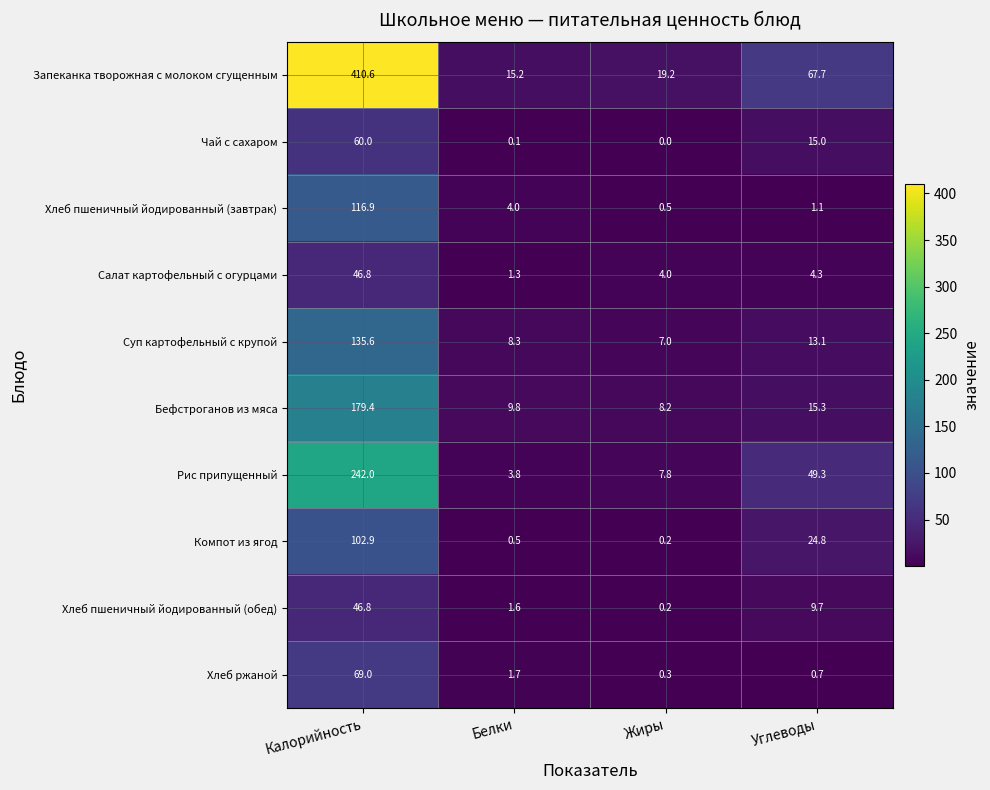

What is the average value of the Хлеб ржаной series?

17.9